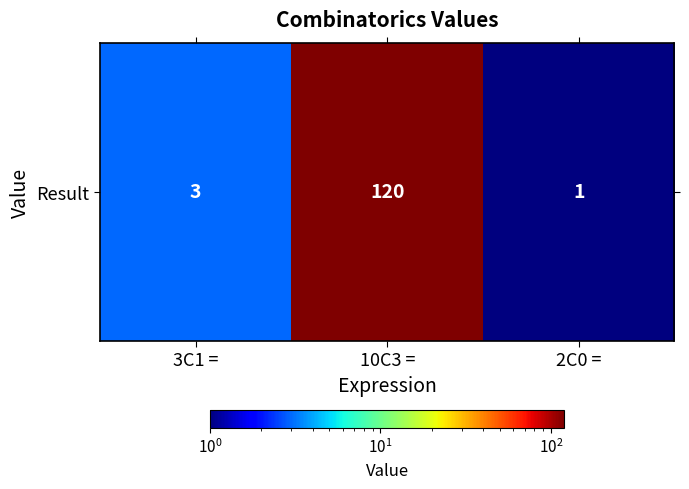

Is it true that the value at 3C1 = is 3?

True